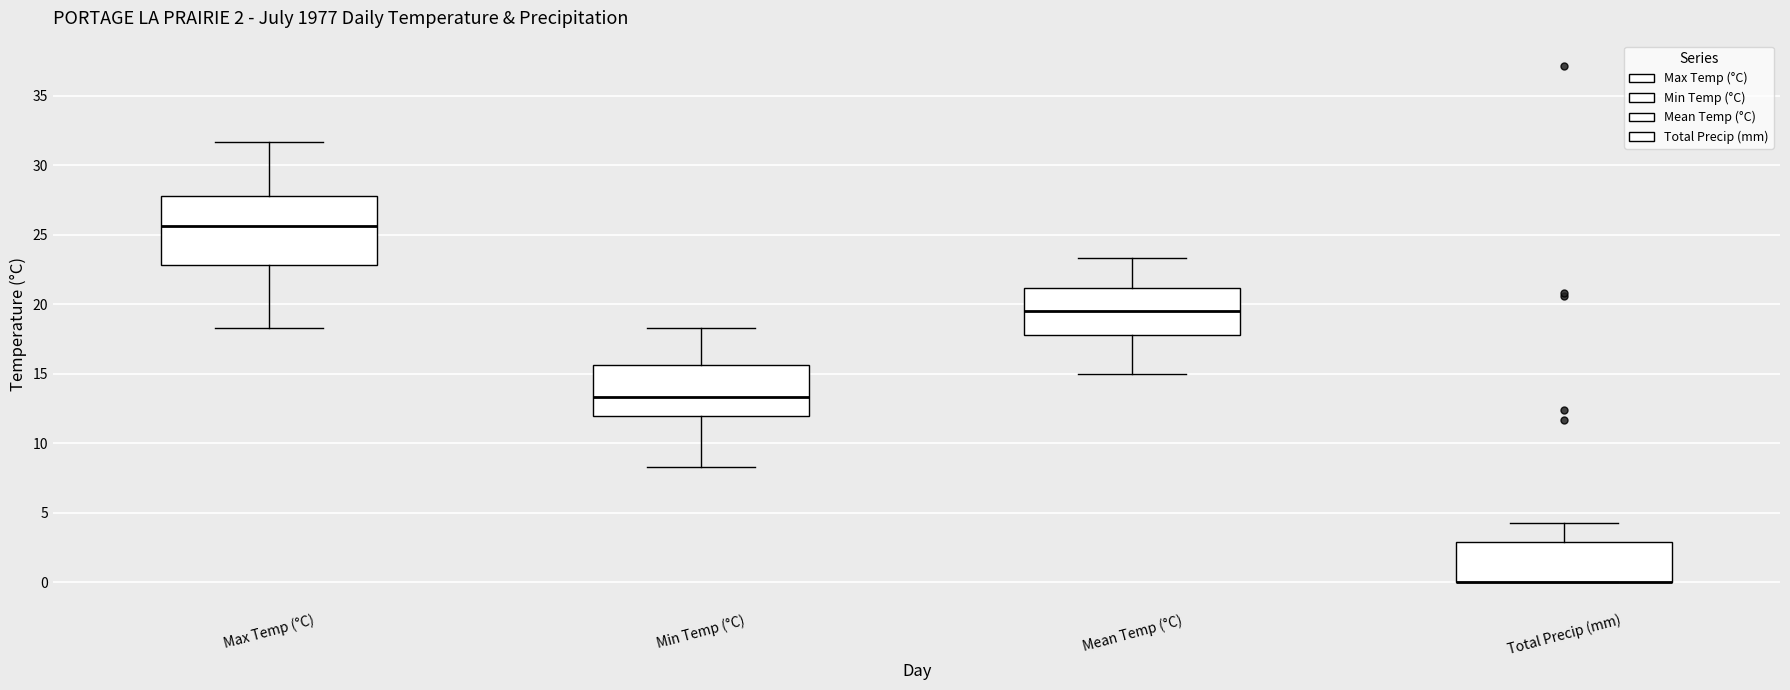

Which box is the tallest, from its lower edge to its upper edge?

Max Temp (°C)